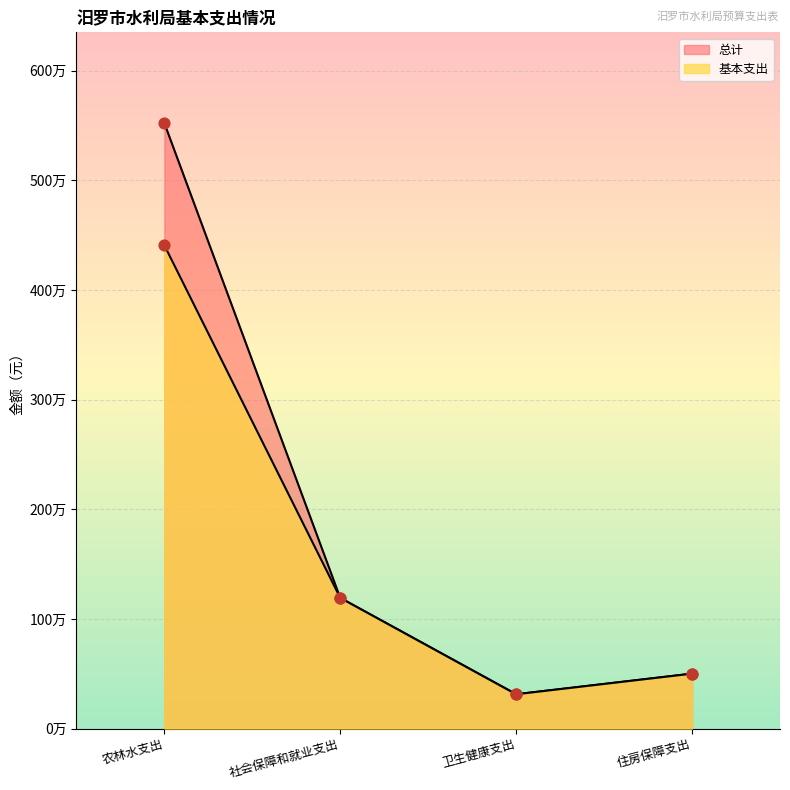

What are all the series names shown in the legend?

基本支出, 总计